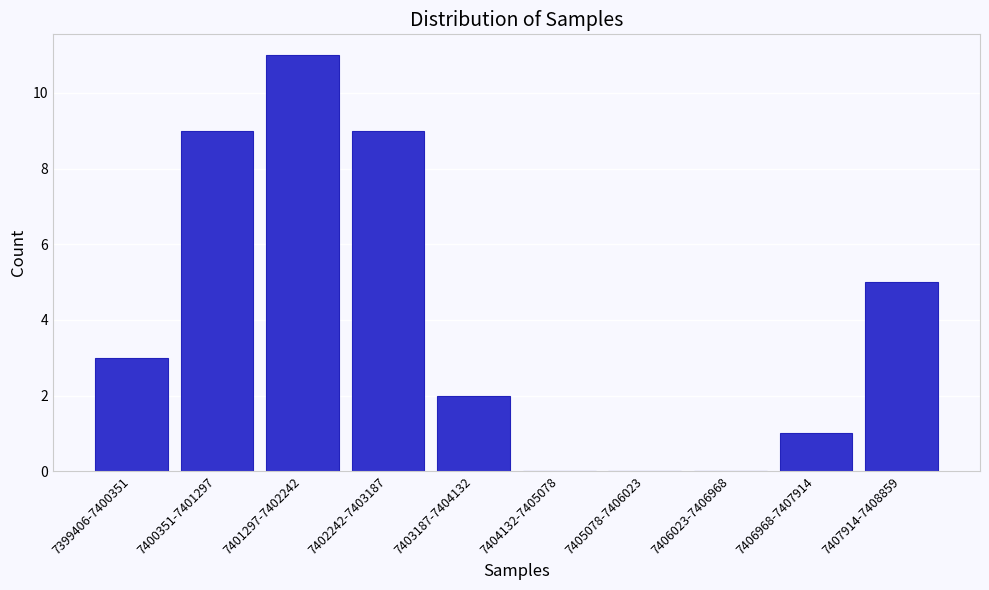

Reading left to right, what are all the values shown in this chart?

7399406-7400351=3	7400351-7401297=9	7401297-7402242=11	7402242-7403187=9	7403187-7404132=2	7404132-7405078=0	7405078-7406023=0	7406023-7406968=0	7406968-7407914=1	7407914-7408859=5